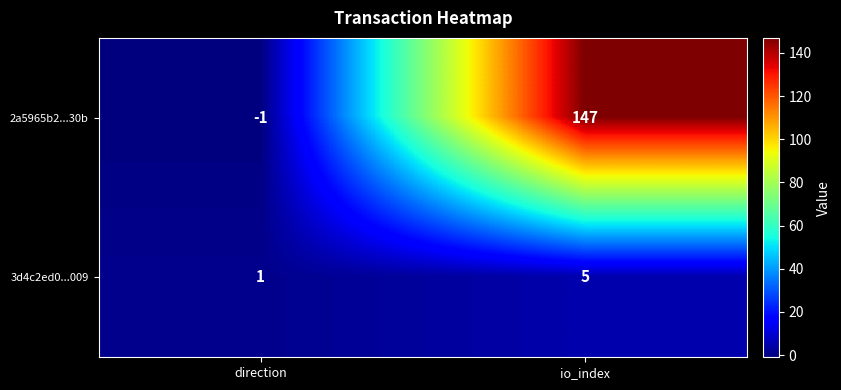

Reading left to right, what are all the values shown in this chart?

2a5965b2...30b: -1	147
3d4c2ed0...009: 1	5